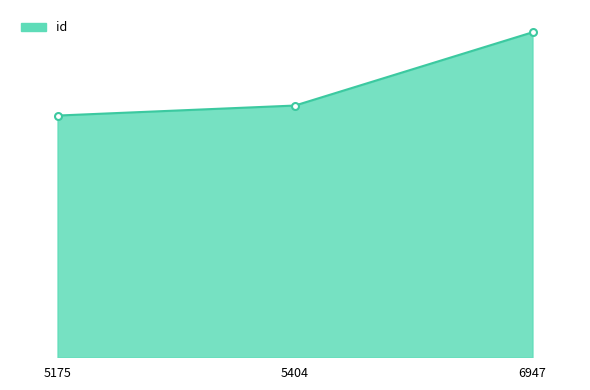

Which label corresponds to the largest value in the chart?

6947